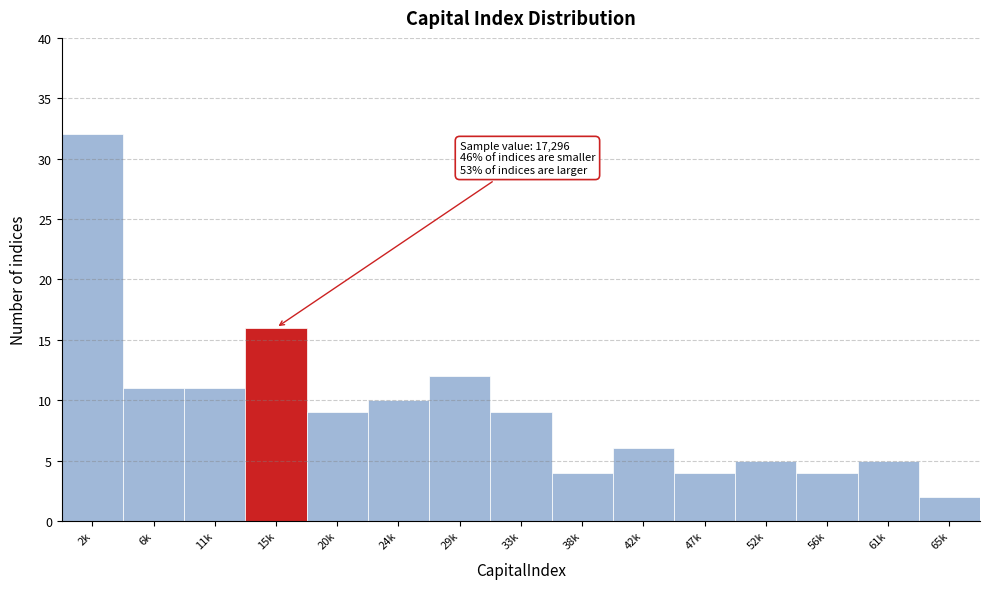

Reading left to right, list all the values displayed in this chart.

32	11	11	16	9	10	12	9	4	6	4	5	4	5	2